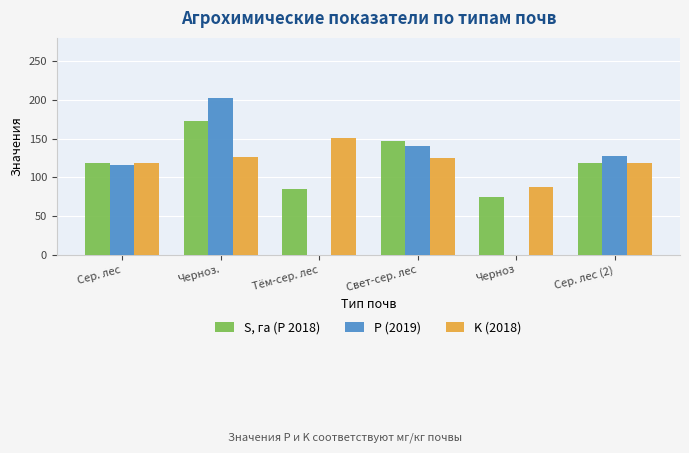

True or false: P (2019) has a value of 139 at Черноз.

False